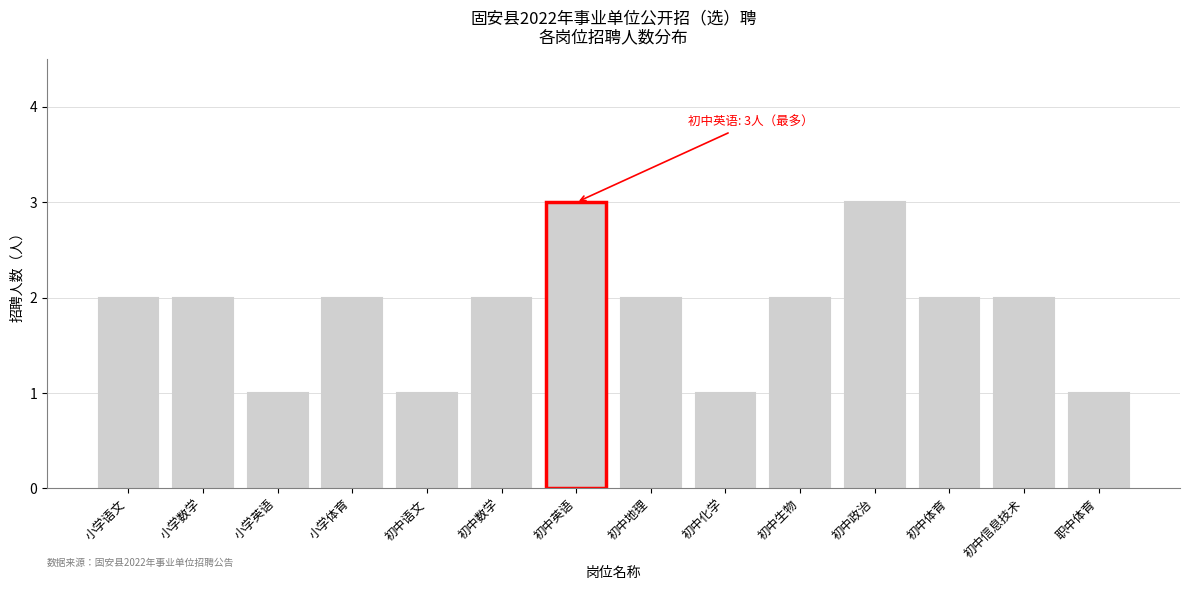

Reading right to left, extract all data points from this chart.

职中体育=1	初中信息技术=2	初中体育=2	初中政治=3	初中生物=2	初中化学=1	初中地理=2	初中英语=3	初中数学=2	初中语文=1	小学体育=2	小学英语=1	小学数学=2	小学语文=2